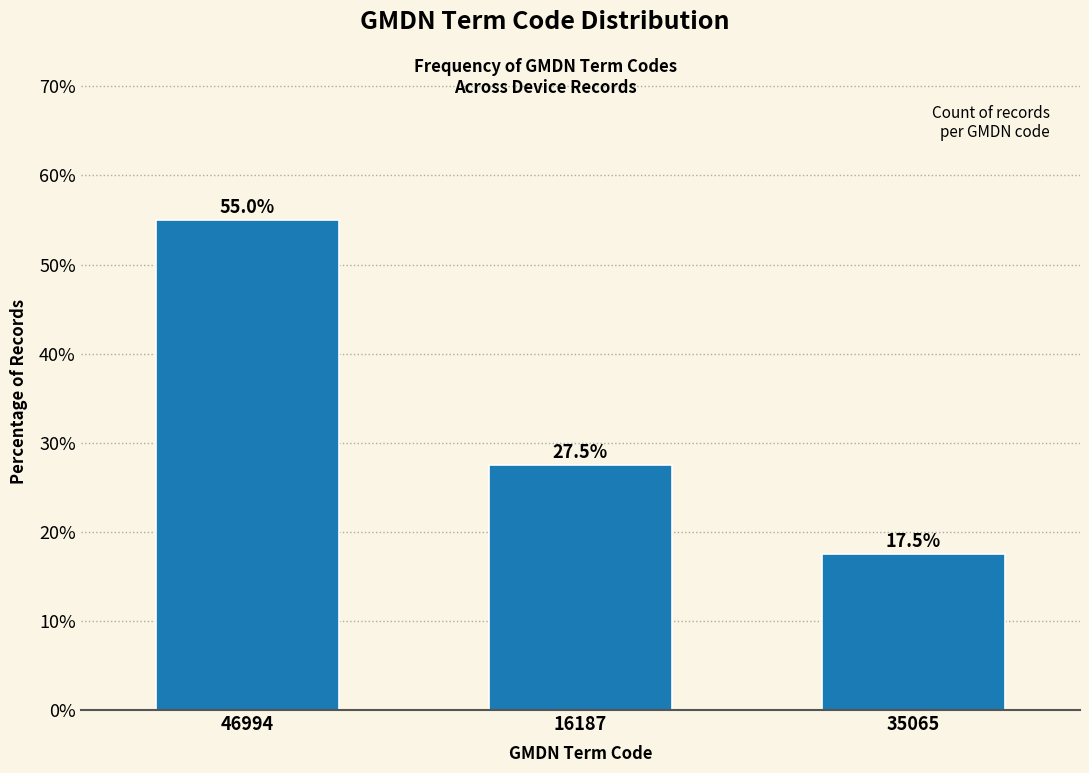

Reading left to right, list all the values displayed in this chart.

55.0	27.5	17.5